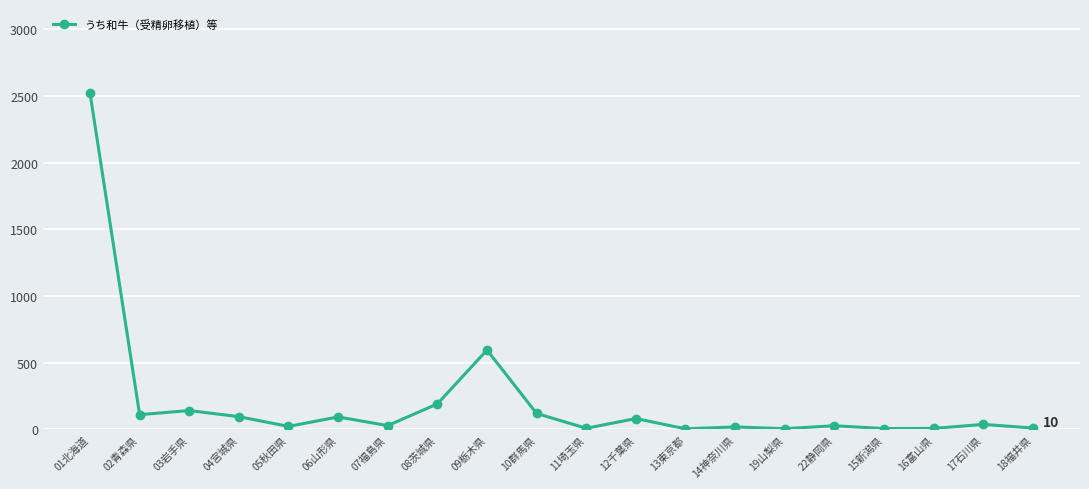

The chart shows a value of 5 at 19山梨県. True or false?

True